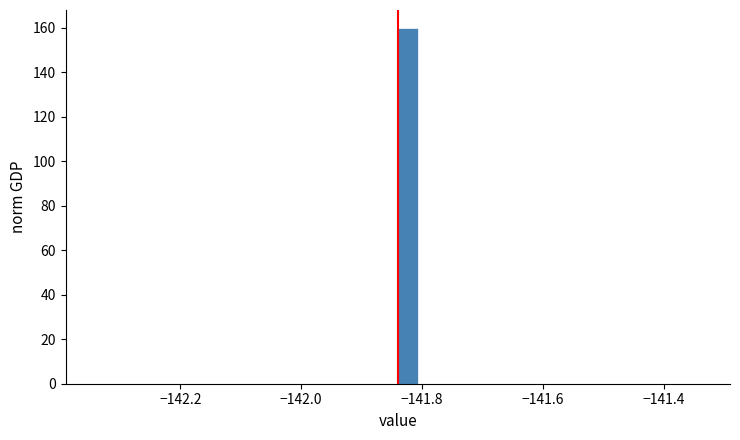

Around what value on the x-axis is the tallest bar? Give the approximate position of its centre, as read against the axis.

-141.82